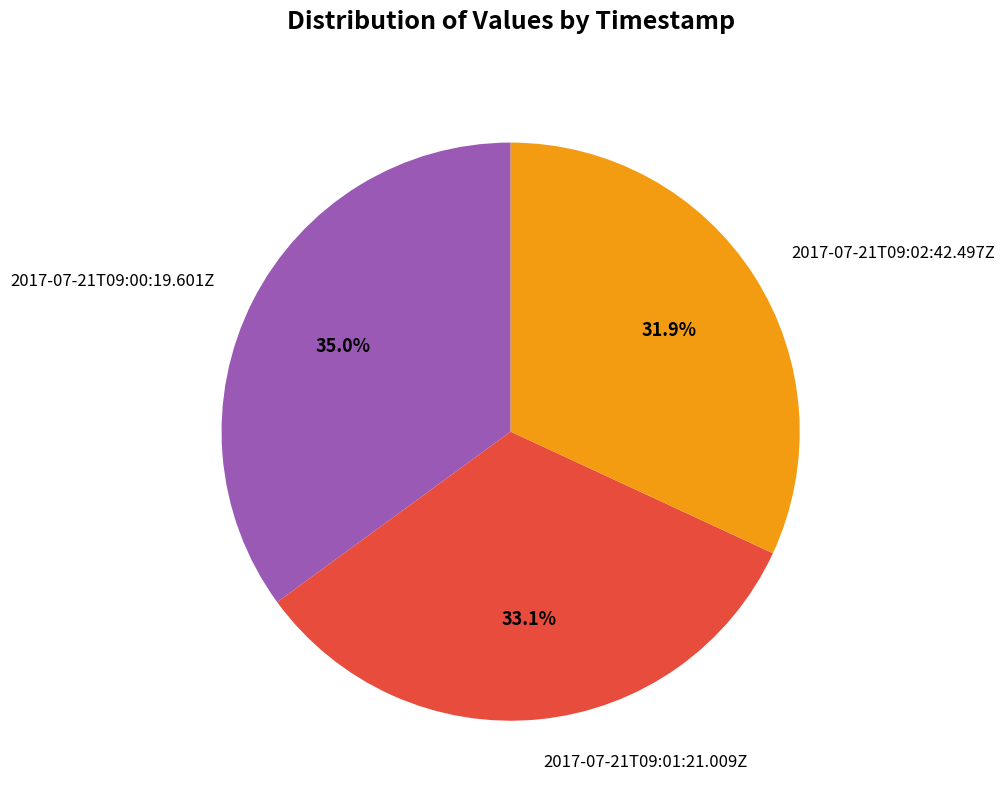

Count the number of slices in the pie.

3